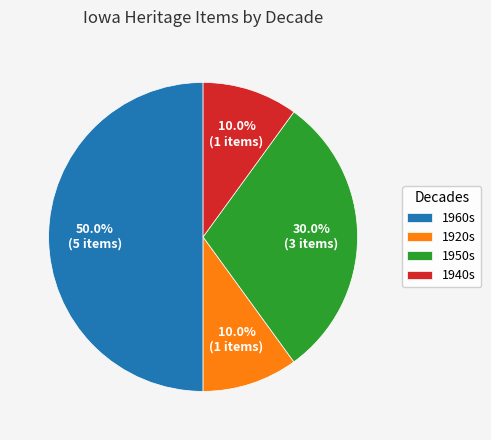

Count the number of slices in the pie.

4